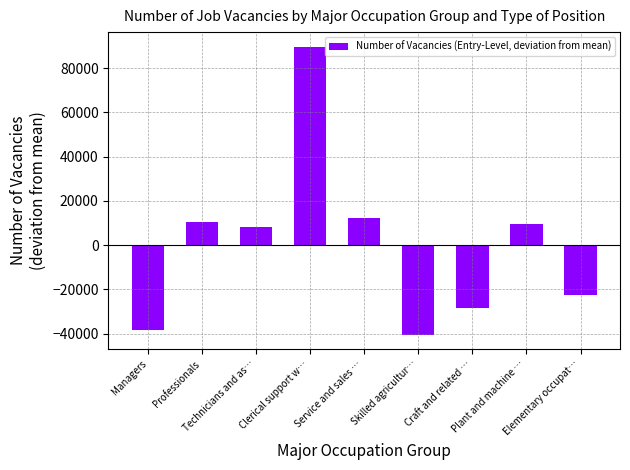

The value at Clerical support w… is 131009.5. True or false?

False